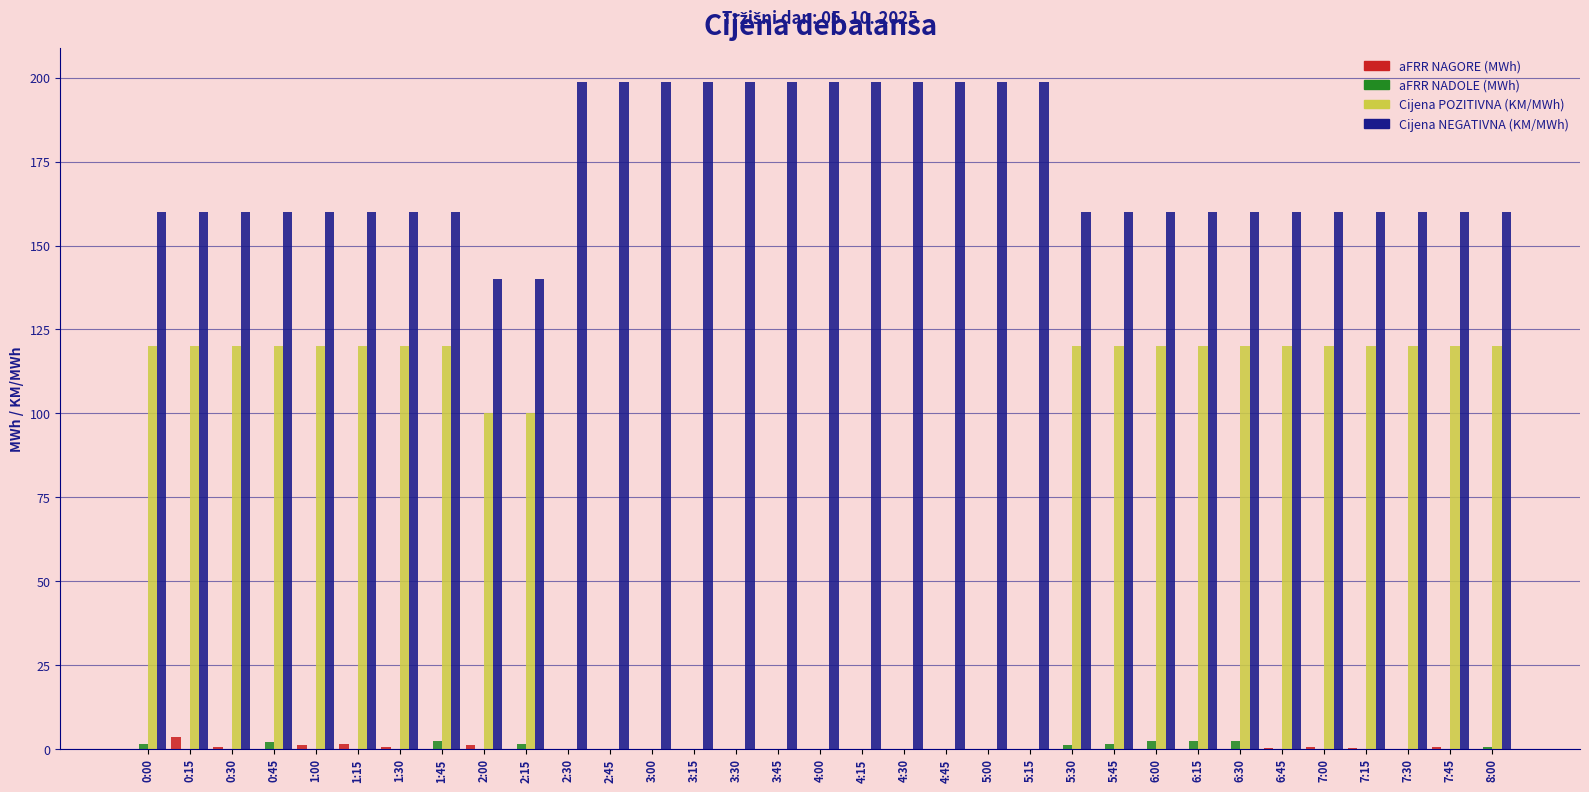

Between 1:15 and 3:30, which series saw the biggest shift?

Cijena POZITIVNA (KM/MWh)